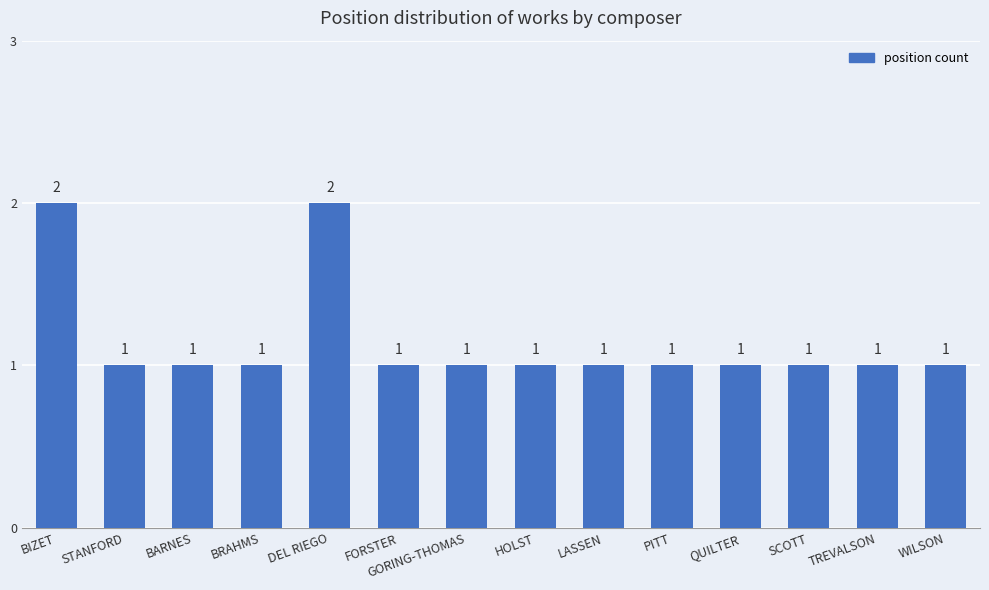

Reading left to right, transcribe all the data shown in this chart.

BIZET=2	STANFORD=1	BARNES=1	BRAHMS=1	DEL RIEGO=2	FORSTER=1	GORING-THOMAS=1	HOLST=1	LASSEN=1	PITT=1	QUILTER=1	SCOTT=1	TREVALSON=1	WILSON=1